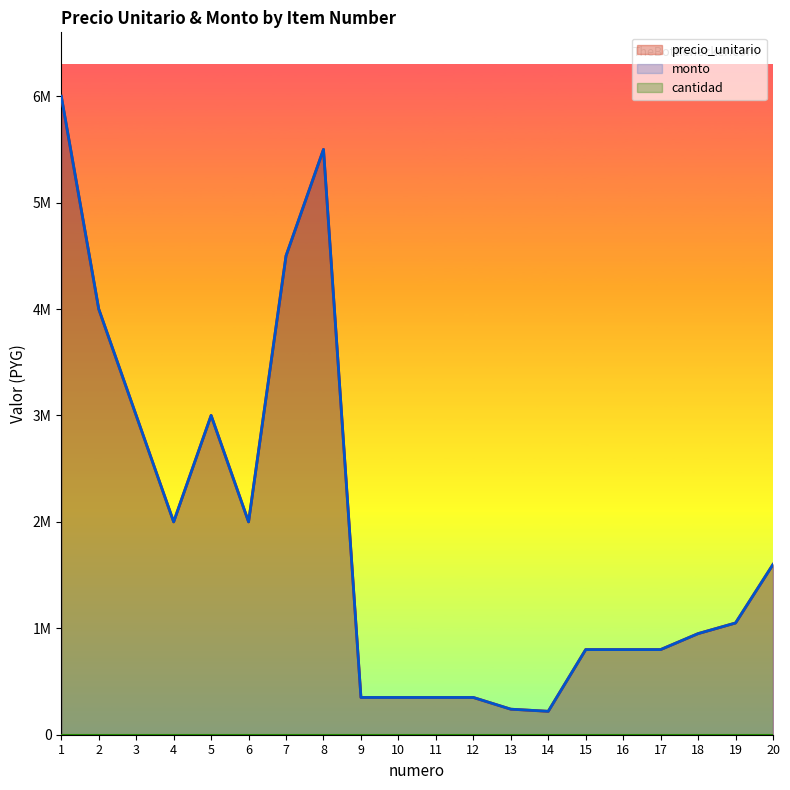

At how many categories does at least one series exceed 4415529?

3